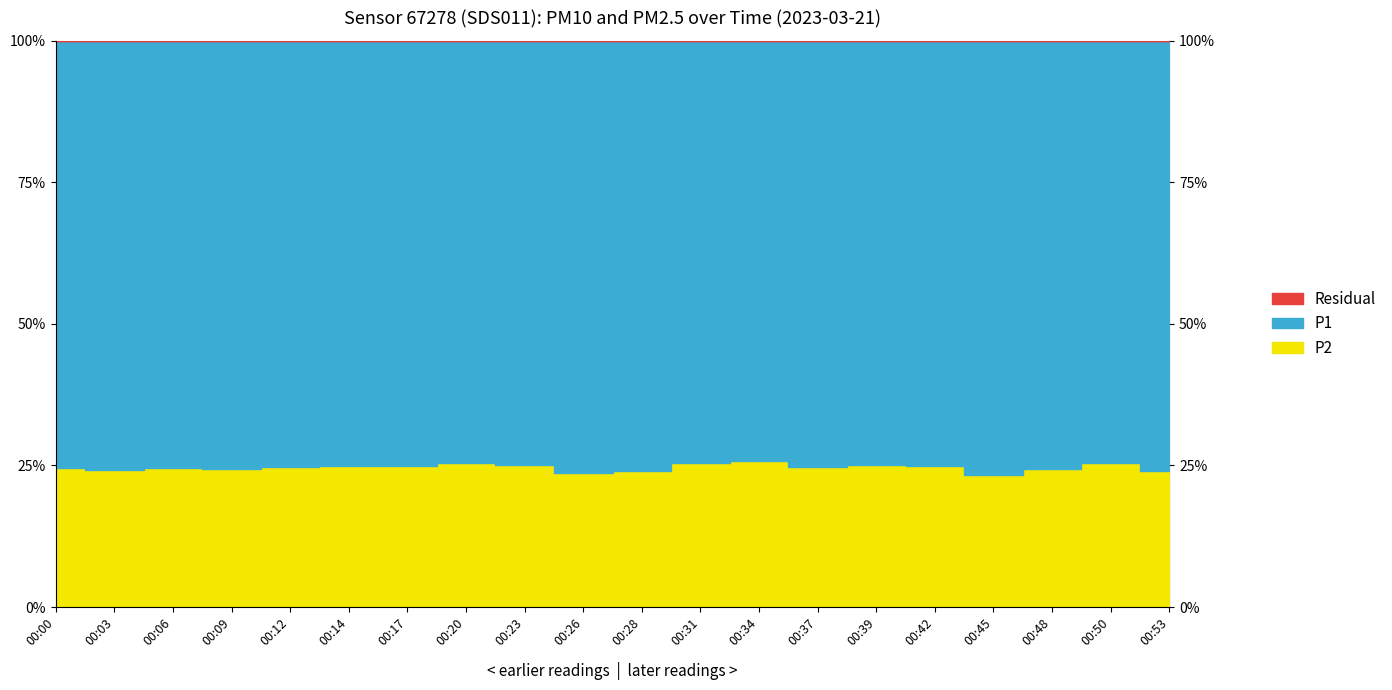

What is the average value of the P1 series?

43.9